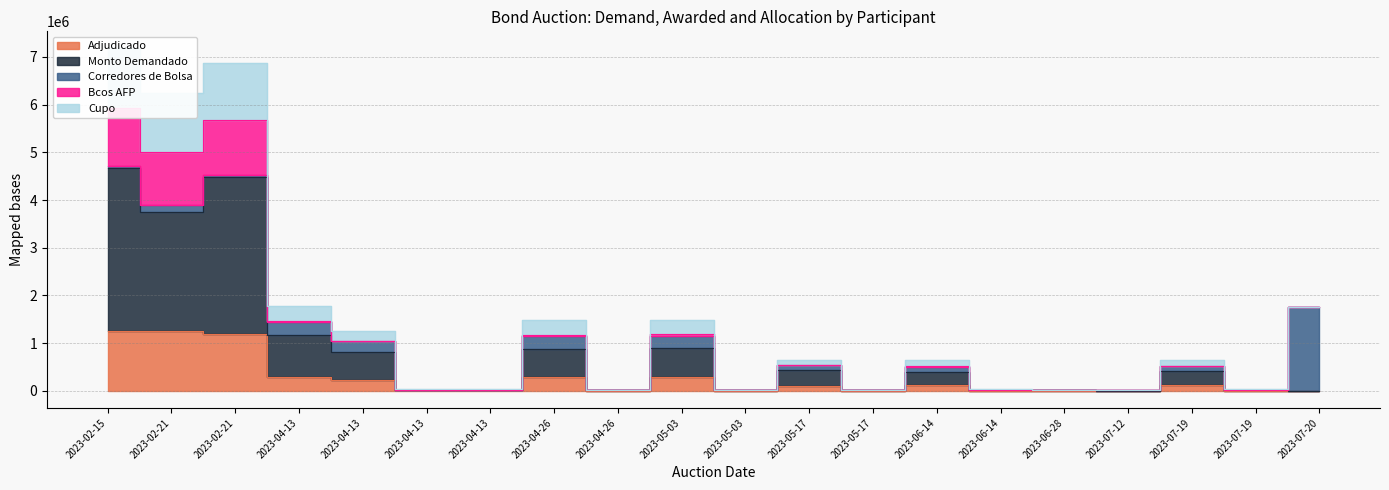

The value of Adjudicado at 2023-04-13 is 424189. True or false?

False